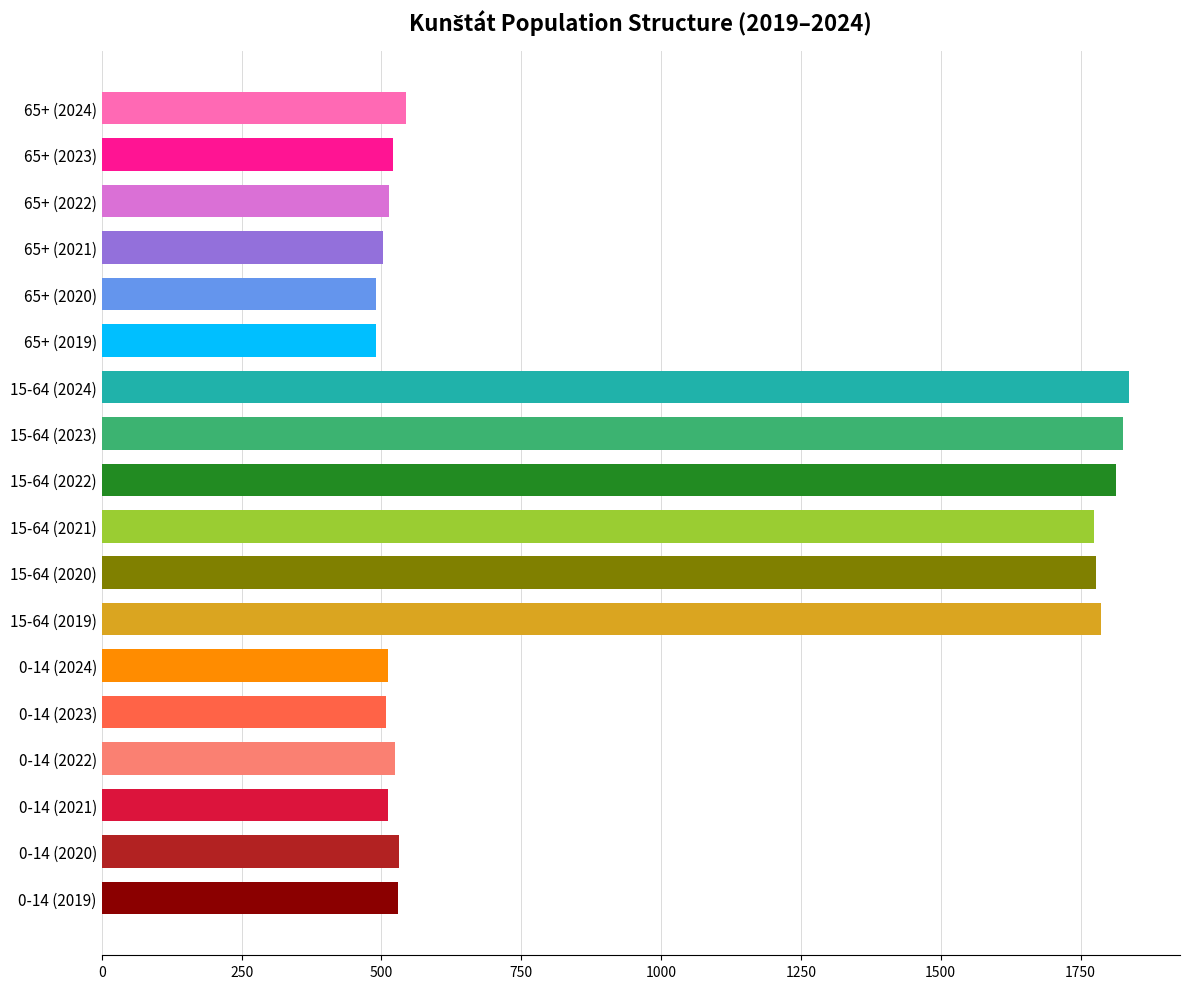

How many values are below 530?

9